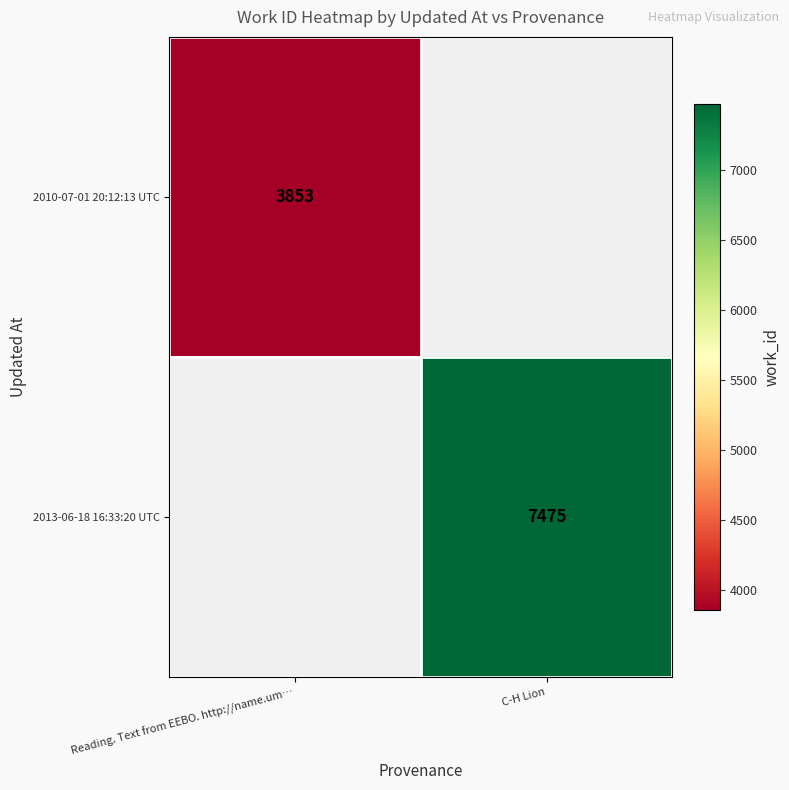

True or false: 2010-07-01 20:12:13 UTC has a value of 2036 at Reading. Text from EEBO. http://name.um….

False